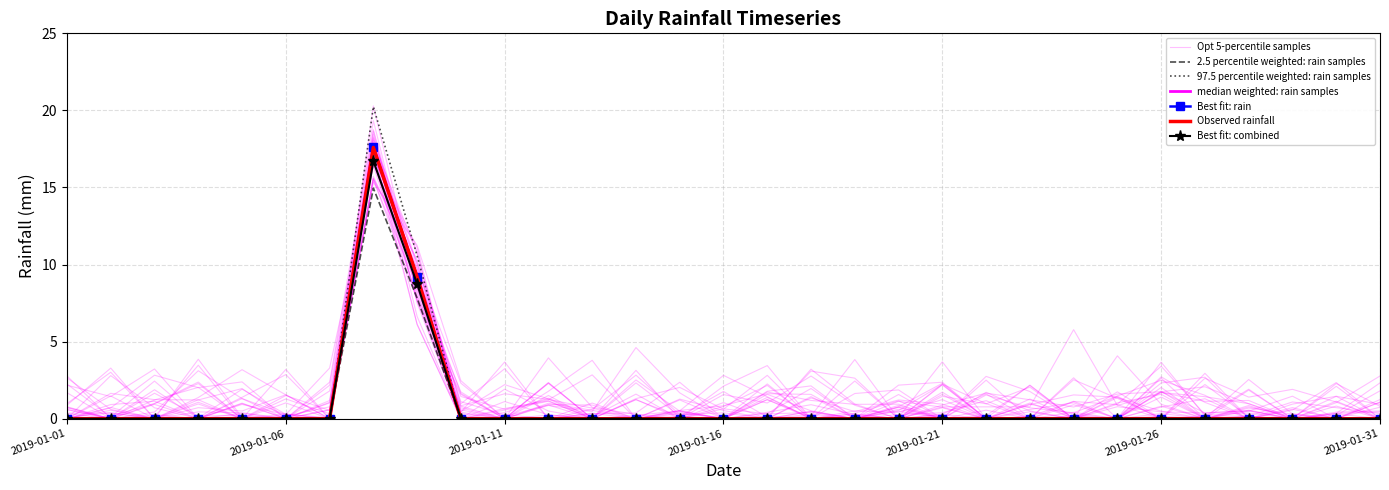

Reading left to right, extract all data points from this chart.

2019-01-01=0.0	2019-01-02=0.0	2019-01-03=0.0	2019-01-04=0.0	2019-01-05=0.0	2019-01-06=0.0	2019-01-07=0.0	2019-01-08=15.0	2019-01-09=7.8	2019-01-10=0.0	2019-01-11=0.0	2019-01-12=0.0	2019-01-13=0.0	2019-01-14=0.0	2019-01-15=0.0	2019-01-16=0.0	2019-01-17=0.0	2019-01-18=0.0	2019-01-19=0.0	2019-01-20=0.0	2019-01-21=0.0	2019-01-22=0.0	2019-01-23=0.0	2019-01-24=0.0	2019-01-25=0.0	2019-01-26=0.0	2019-01-27=0.0	2019-01-28=0.0	2019-01-29=0.0	2019-01-30=0.0	2019-01-31=0.0